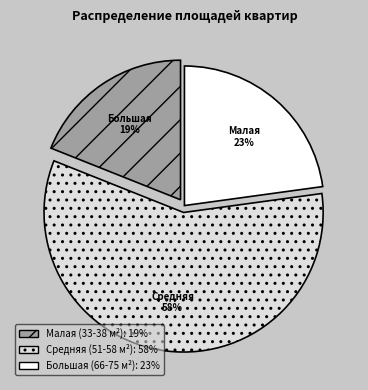

To the nearest percent, what is the average slice percentage?

33%